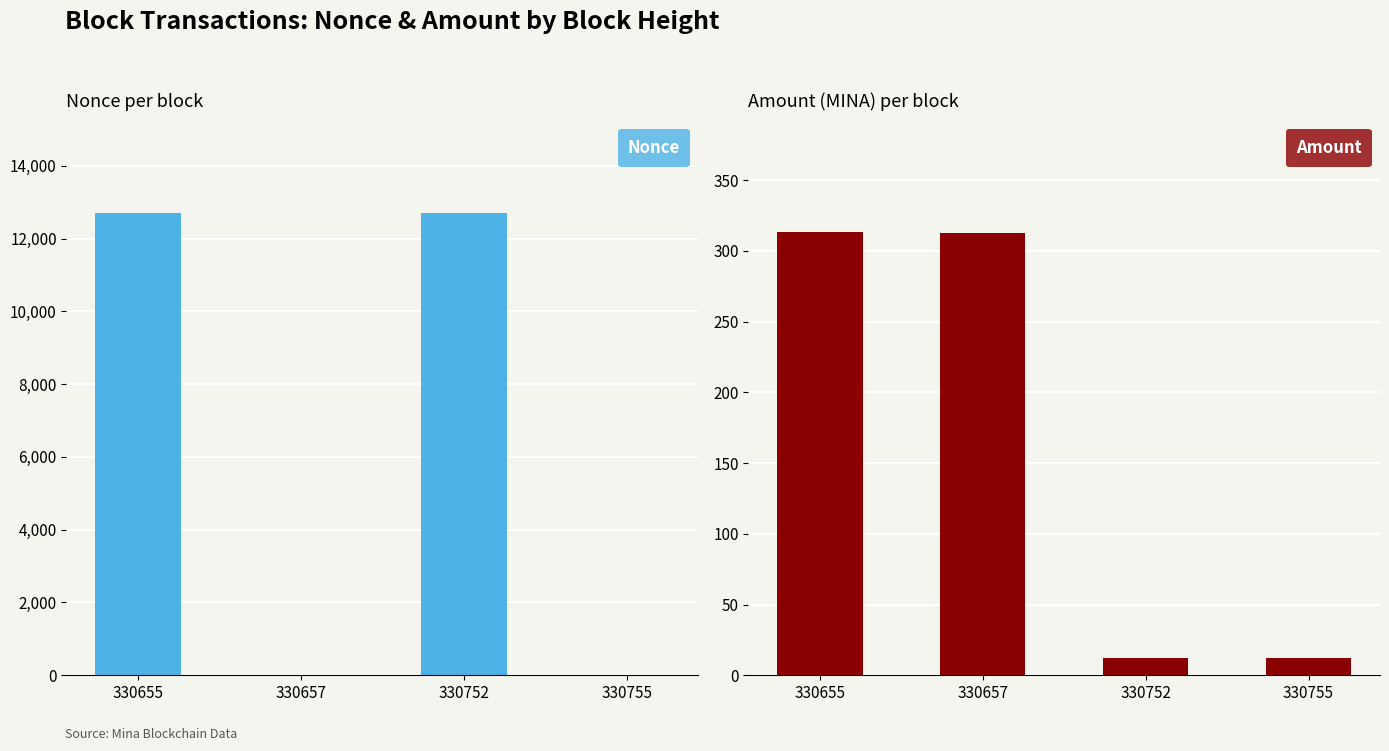

Reading right to left, list all the values displayed in this chart.

Nonce: 1.0	12701.0	0.0	12688.0
Amount: 12.0	12.1	312.7	313.8